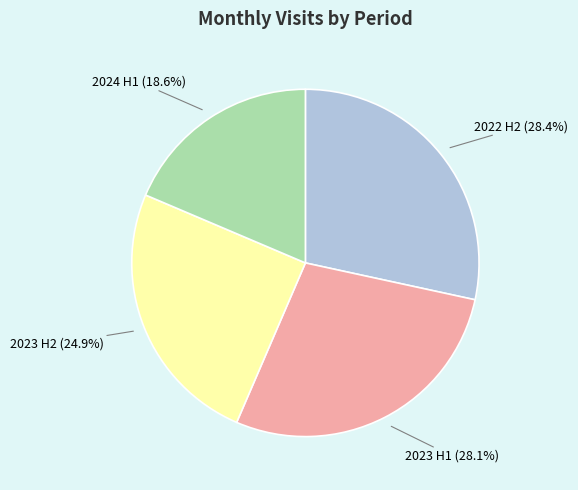

Which has a higher value, 2024 H1 or 2022 H2?

2022 H2